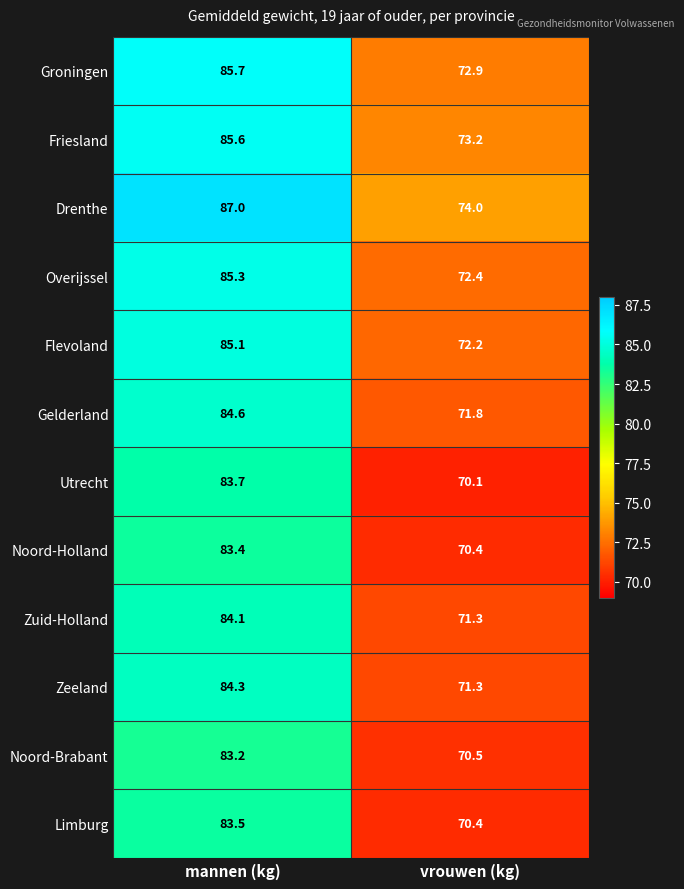

Reading right to left, transcribe all the data shown in this chart.

Groningen: 72.9	85.7
Friesland: 73.2	85.6
Drenthe: 74.0	87.0
Overijssel: 72.4	85.3
Flevoland: 72.2	85.1
Gelderland: 71.8	84.6
Utrecht: 70.1	83.7
Noord-Holland: 70.4	83.4
Zuid-Holland: 71.3	84.1
Zeeland: 71.3	84.3
Noord-Brabant: 70.5	83.2
Limburg: 70.4	83.5